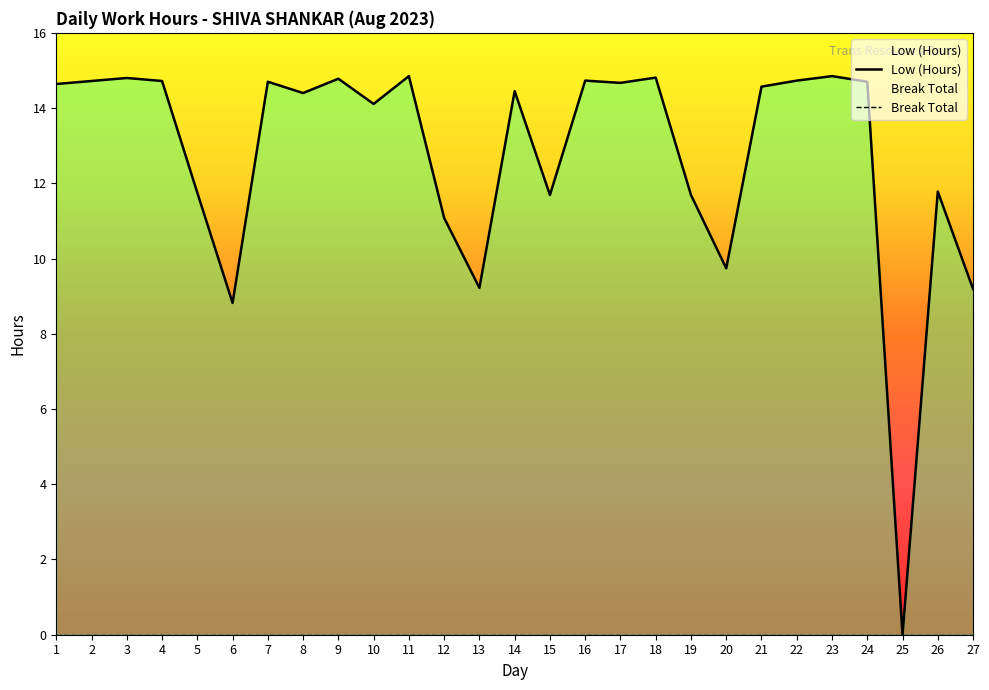

List the labels in order of value, smallest first.

25, 6, 27, 13, 20, 12, 15, 19, 5, 26, 10, 8, 14, 21, 1, 17, 7, 24, 2, 4, 16, 22, 9, 3, 18, 11, 23